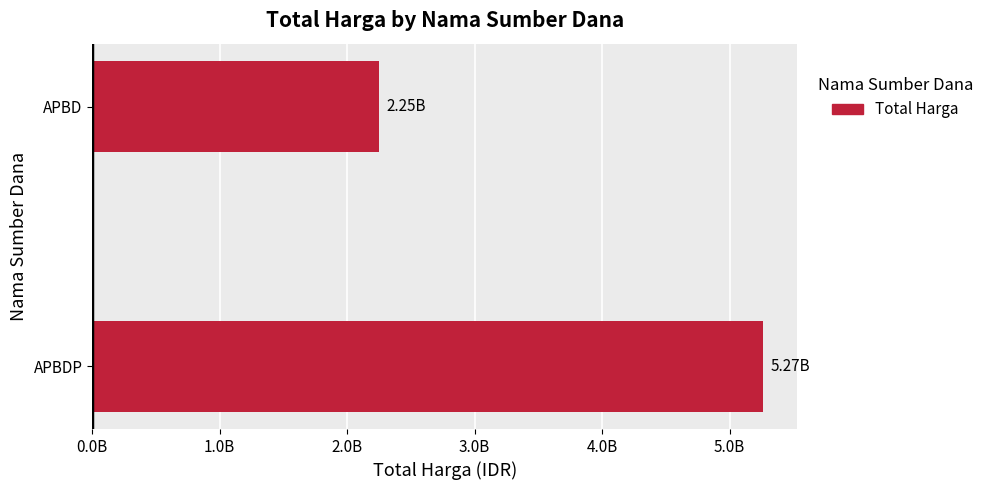

Which label corresponds to the smallest value in the chart?

APBD